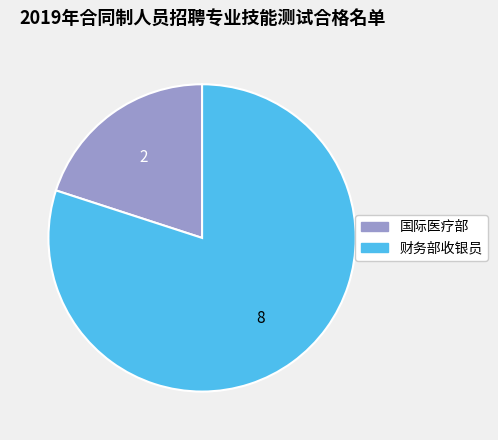

What is the largest slice in the pie chart?

财务部收银员